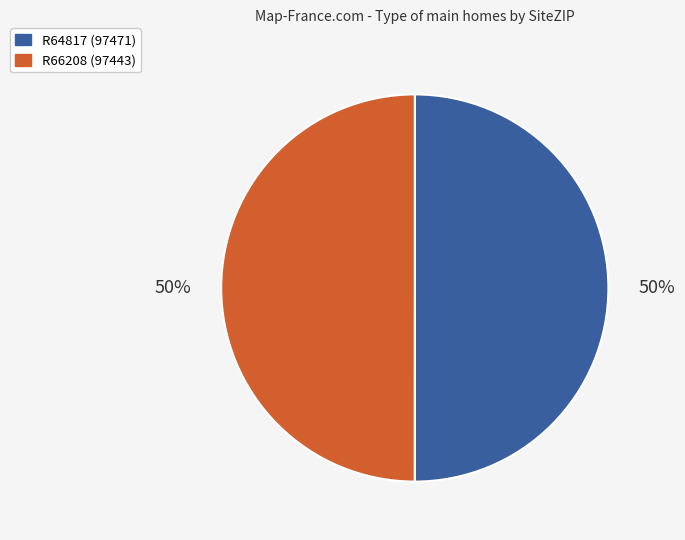

To the nearest percent, what portion does R66208 (97443) represent?

50%